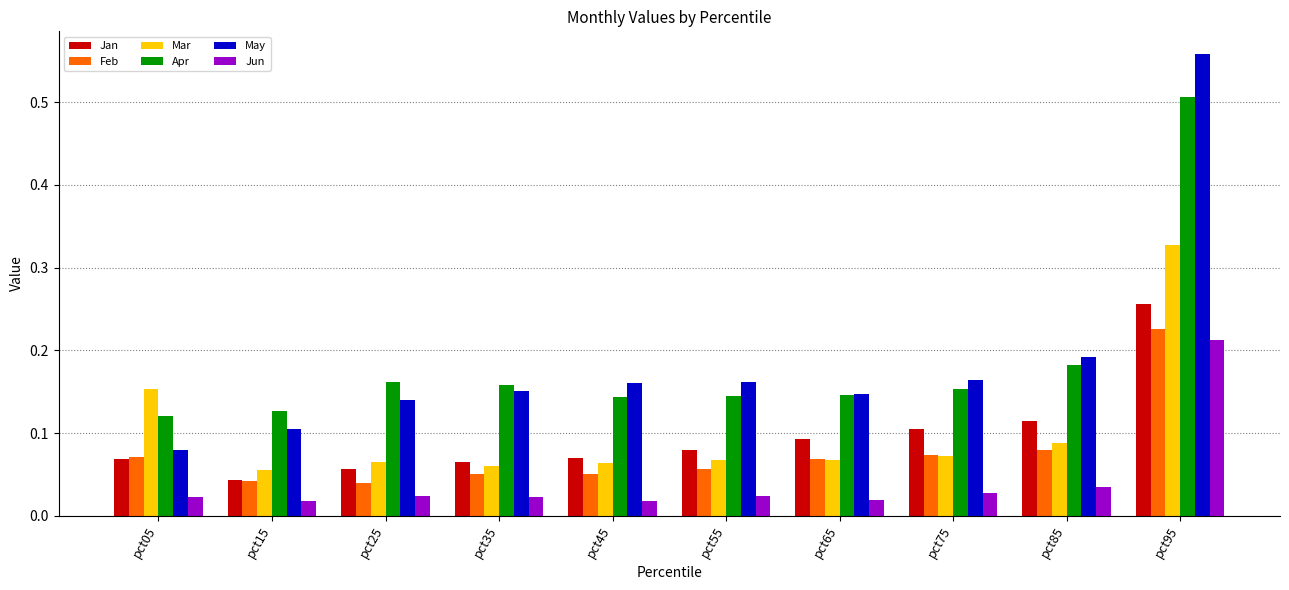

What is the total value across all series at pct15?

0.4